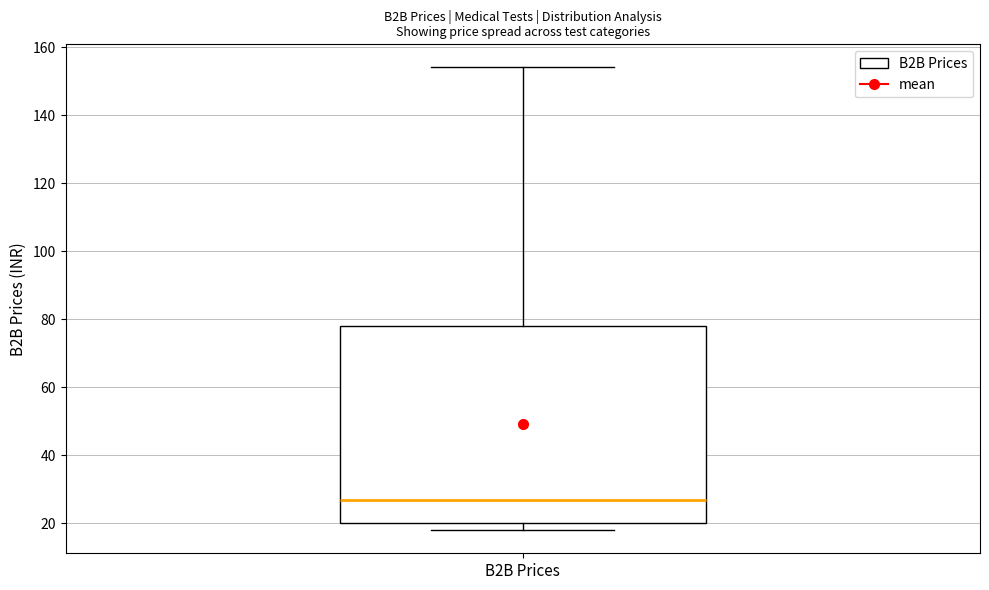

Read this box plot against the y-axis: the position of the median line, the range covered by the box, and the ends of both whiskers. The values are not printed on the chart, so give them approximately, as read against the axis.

median 28, box 20 to 78, whiskers 18 to 154